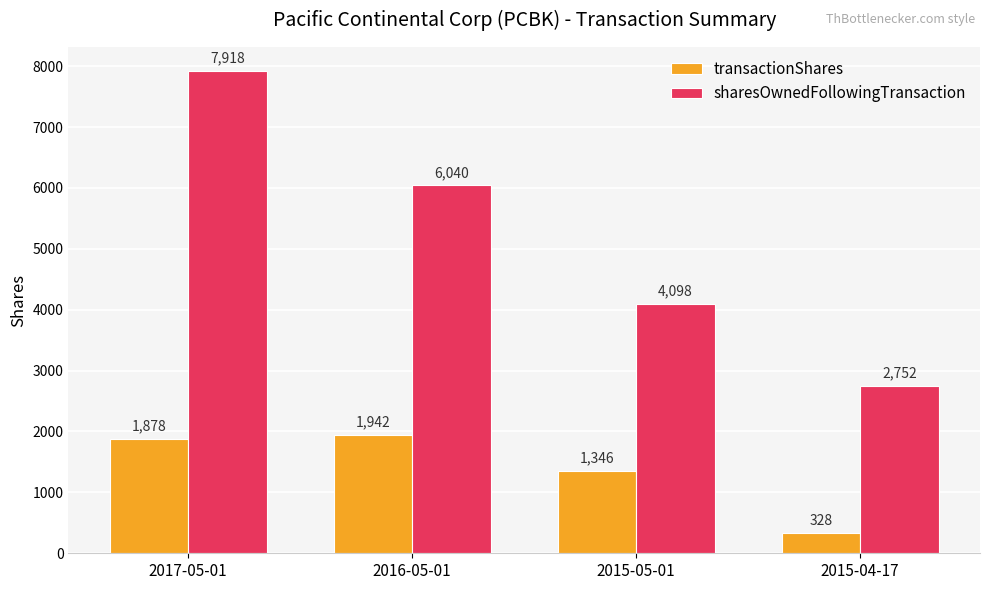

What is the sum of all transactionShares values?

5494